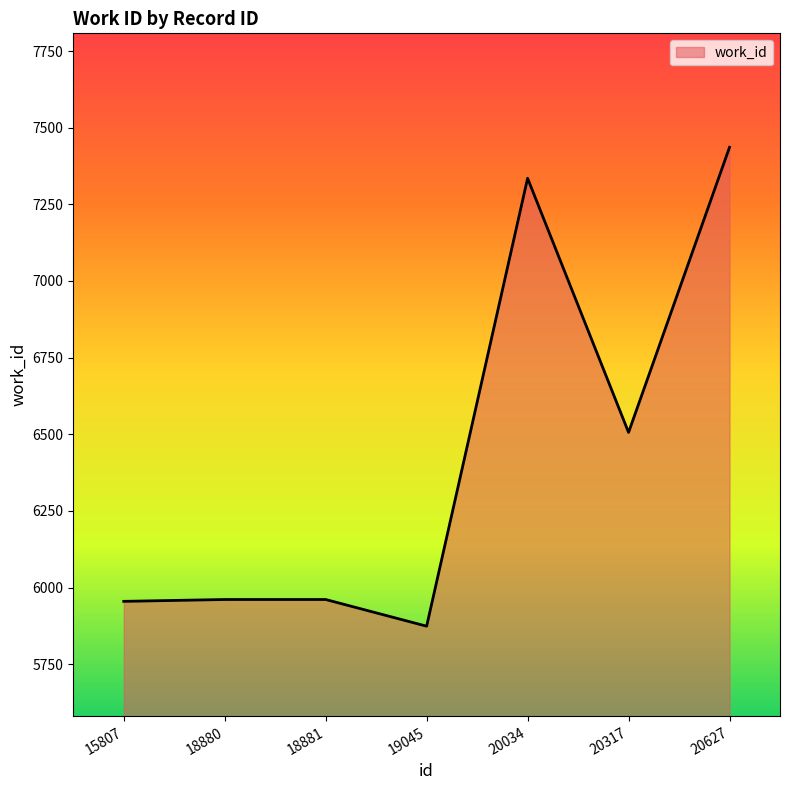

Read the value at 18880.

5961